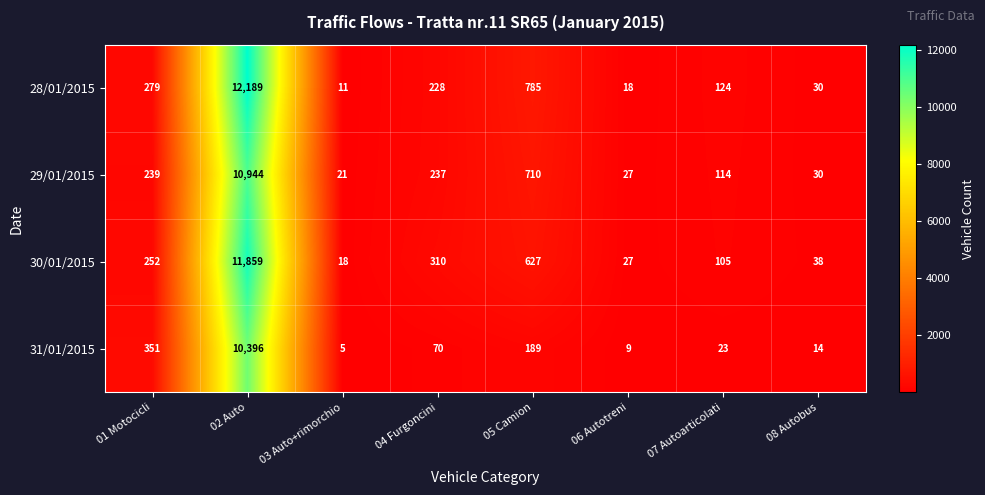

What is the difference between the second highest and second lowest values in the 28/01/2015 series?

767